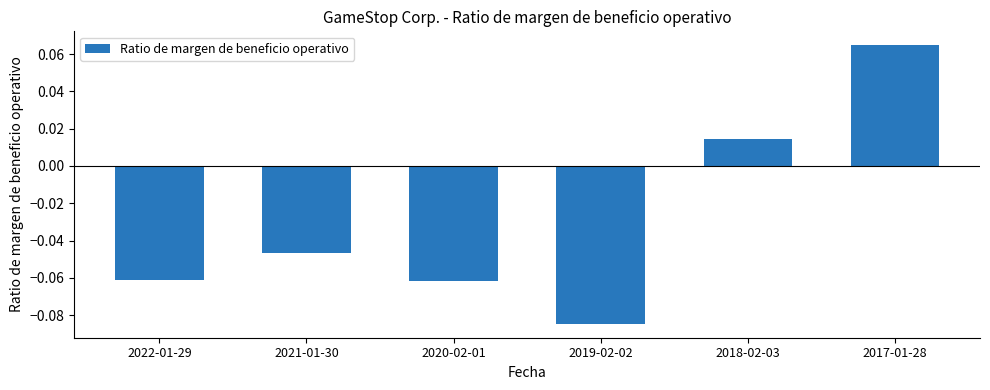

Are the bars grouped side by side (vs. stacked)?

No